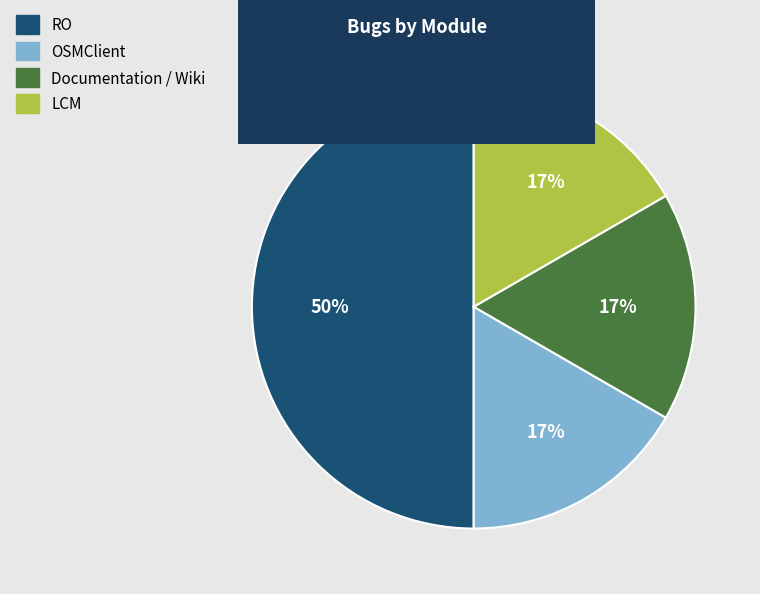

Is the sum of RO and OSMClient greater than half?

Yes